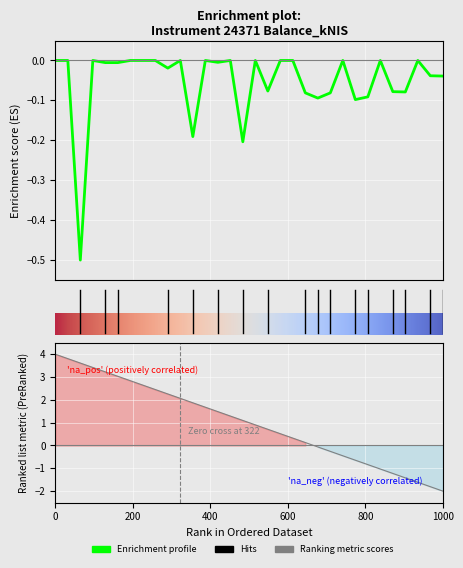

The chart shows a value of -0.0 at 2023-02-23. True or false?

False